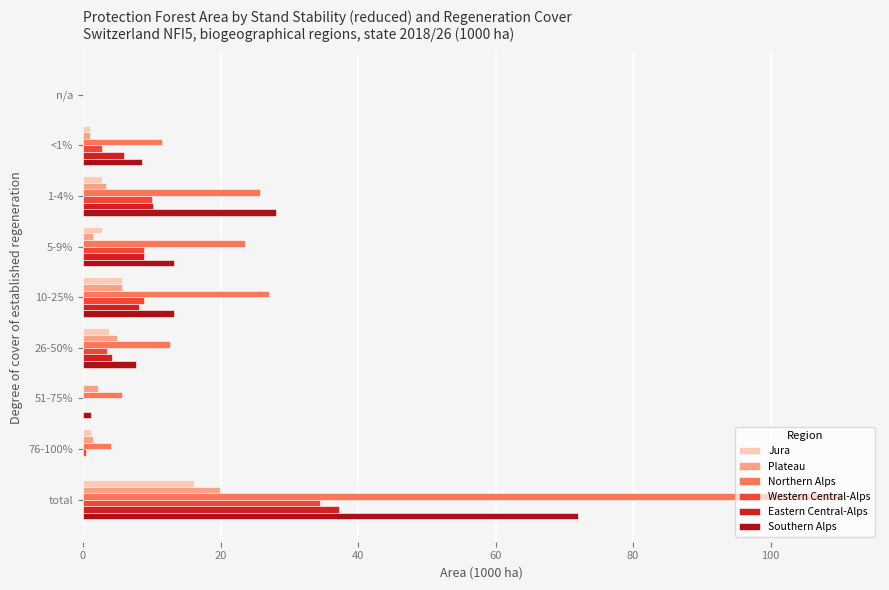

At which category does the chart reach its peak across all series?

total